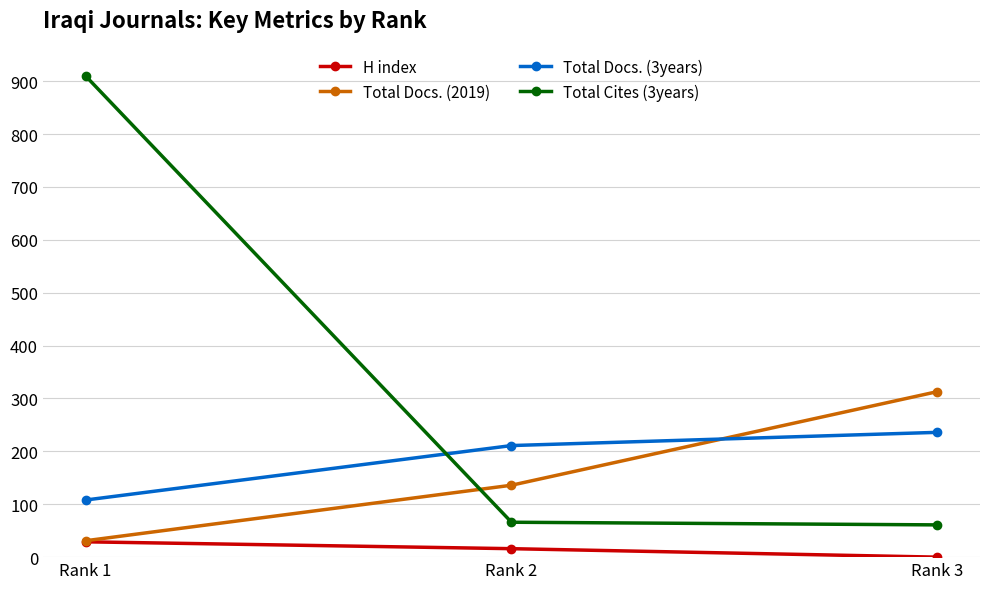

How many data points in Total Cites (3years) are less than 66?

1